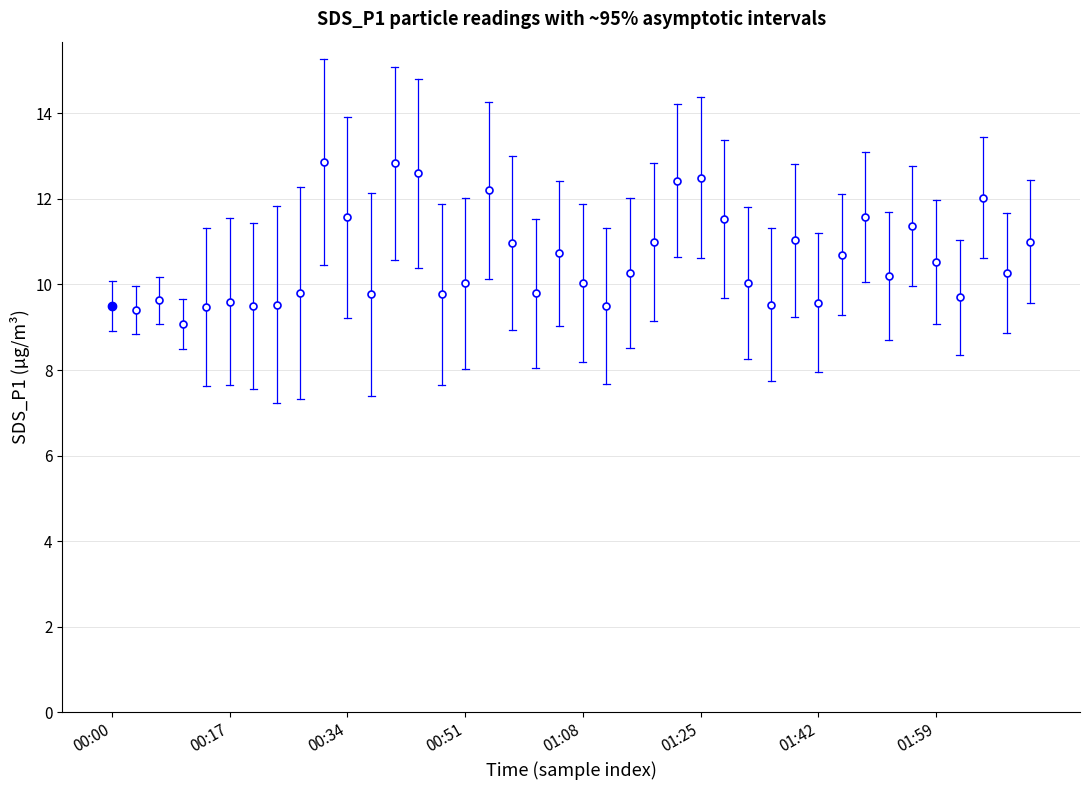

What is the difference between the maximum and second lowest values?

3.5